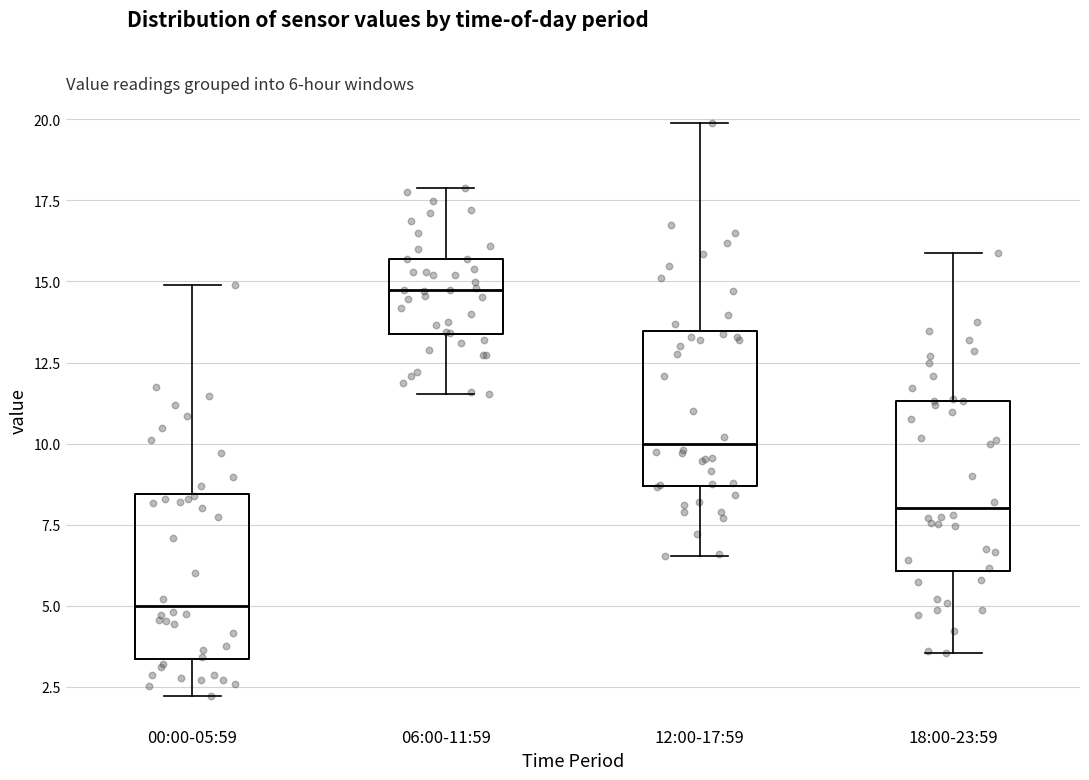

Which box has the lowest median line?

00:00-05:59